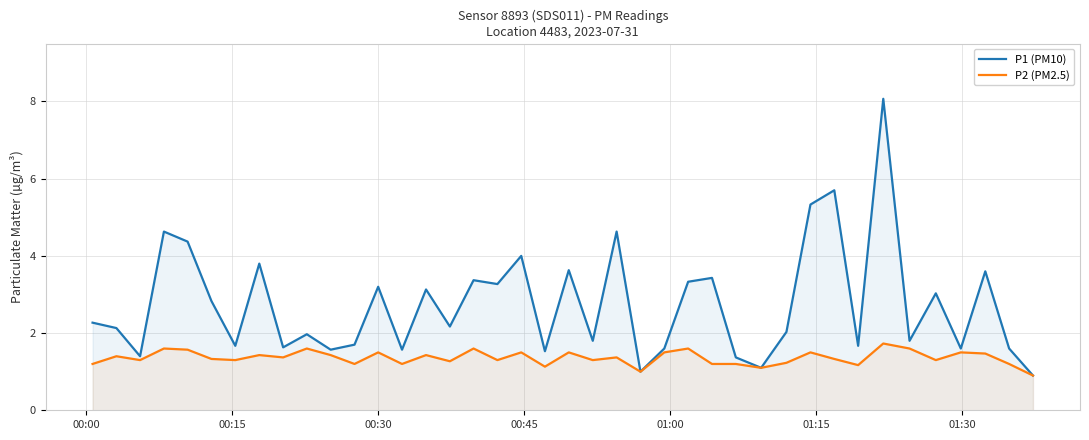

What is the greatest value displayed?

8.1